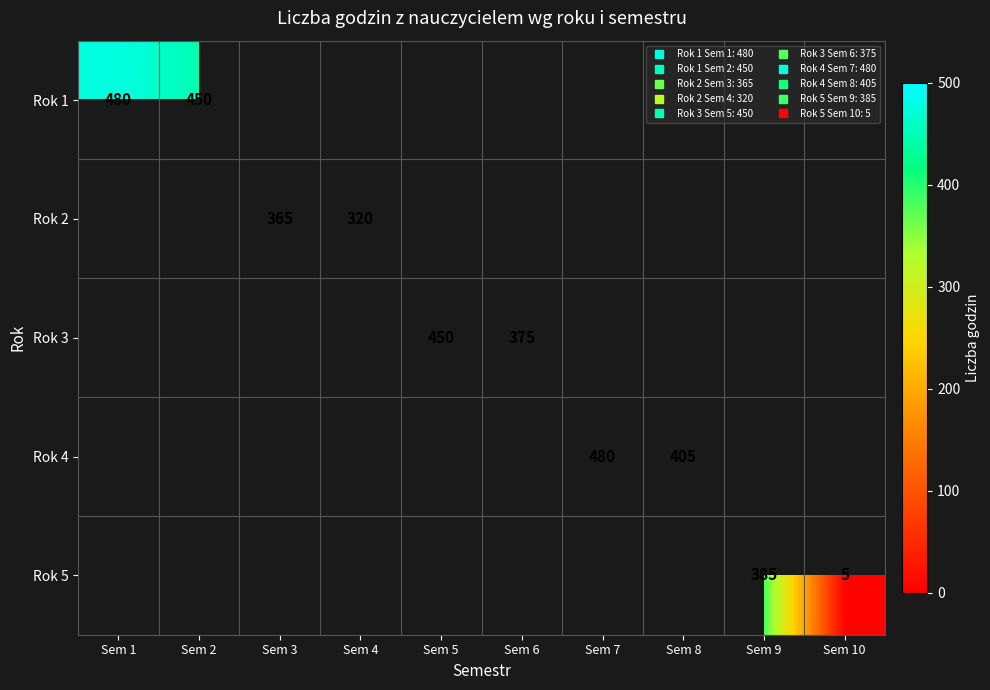

List the series in order of their overall mean, highest first.

Rok 1, Rok 2, Rok 3, Rok 4, Rok 5